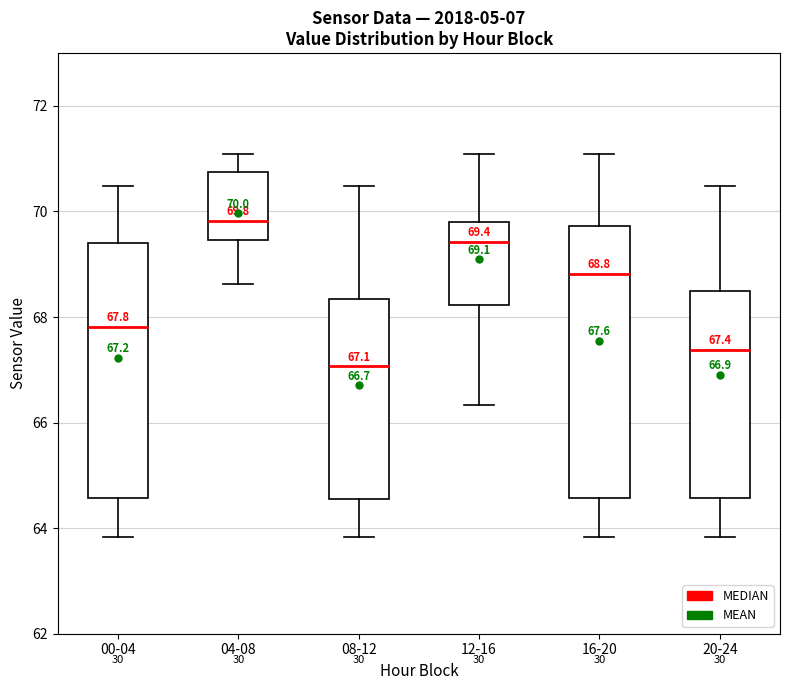

Comparing the boxes themselves (not the whiskers), which one is the tallest?

16-20